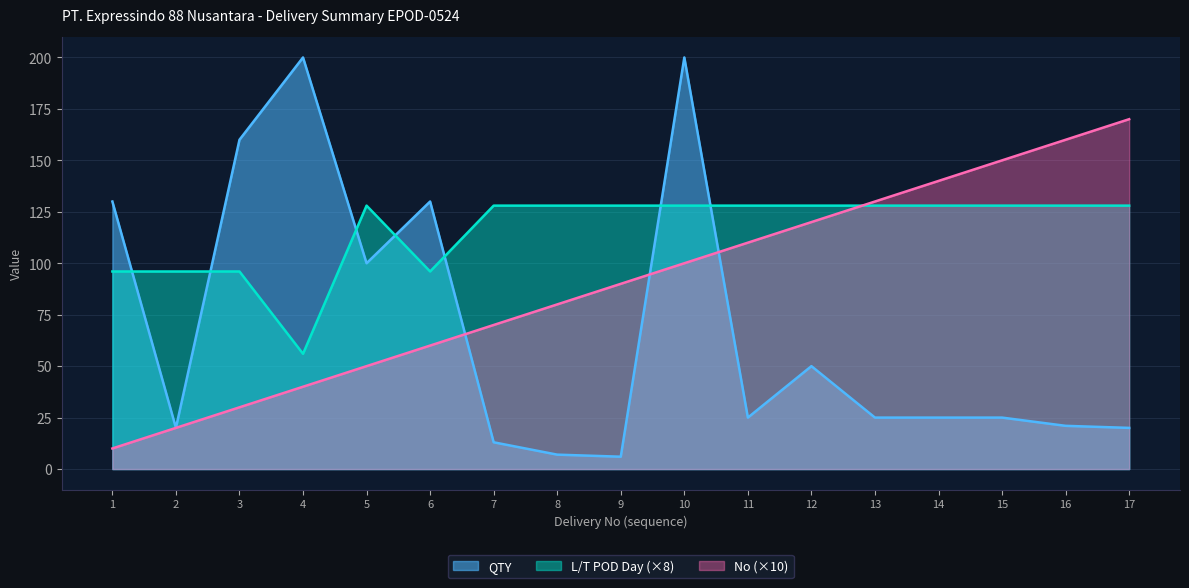

What is the average value of the No series?

90